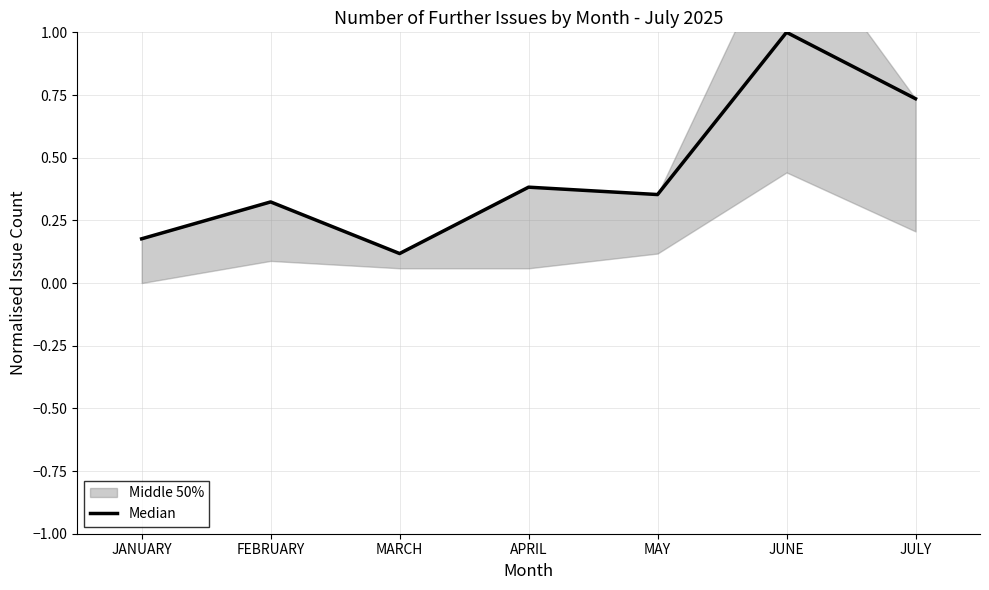

What is the greatest value displayed?

1.0